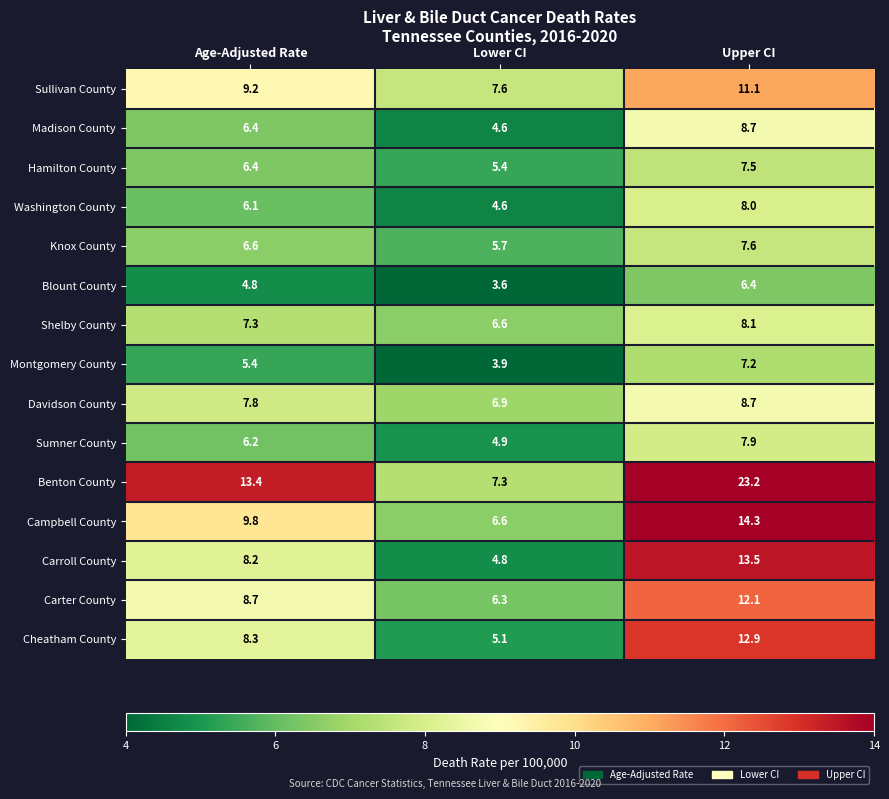

Which series changed the most between Lower CI and Upper CI?

Benton County